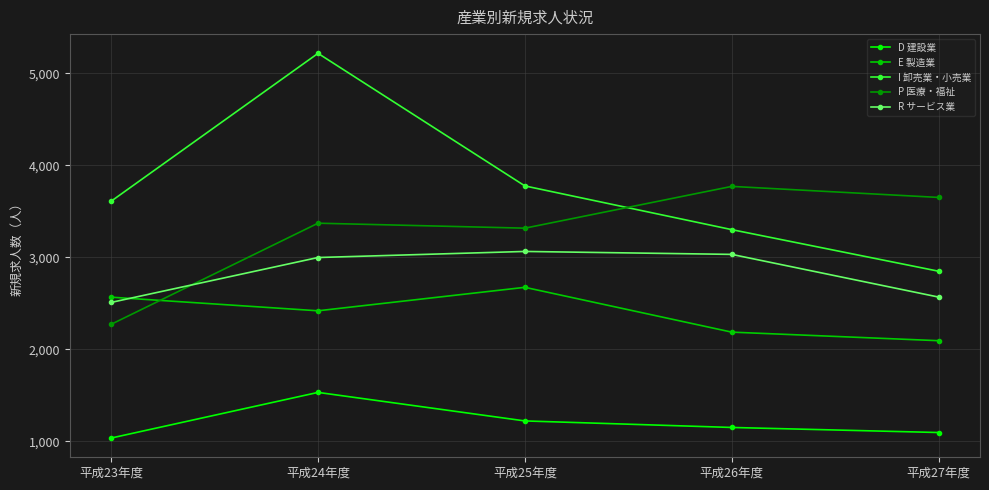

Between 平成23年度 and 平成27年度, which series saw the biggest shift?

P 医療・福祉